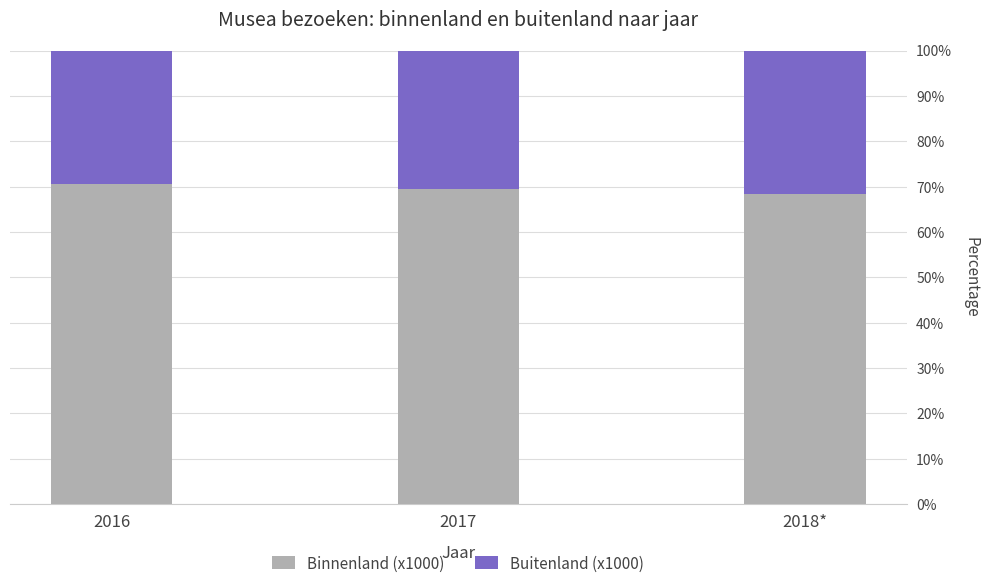

Reading right to left, transcribe the values for Binnenland (x1000).

2018*=68.4	2017=69.4	2016=70.5